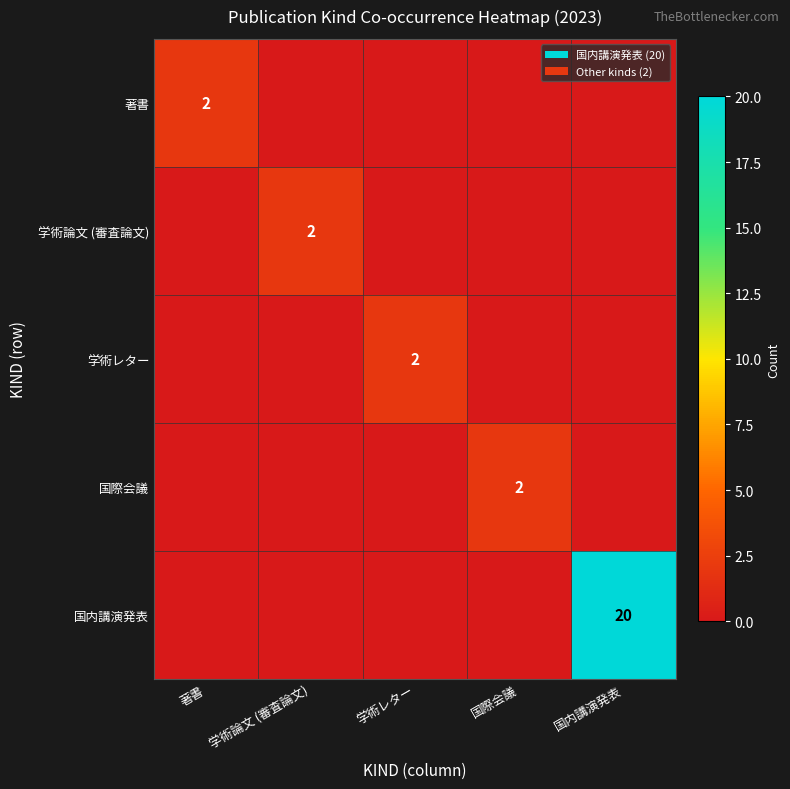

How many categories are shown in the chart?

5